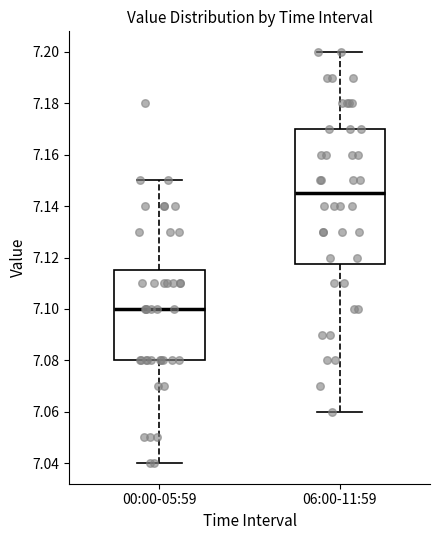

Which box is the tallest, from its lower edge to its upper edge?

06:00-11:59